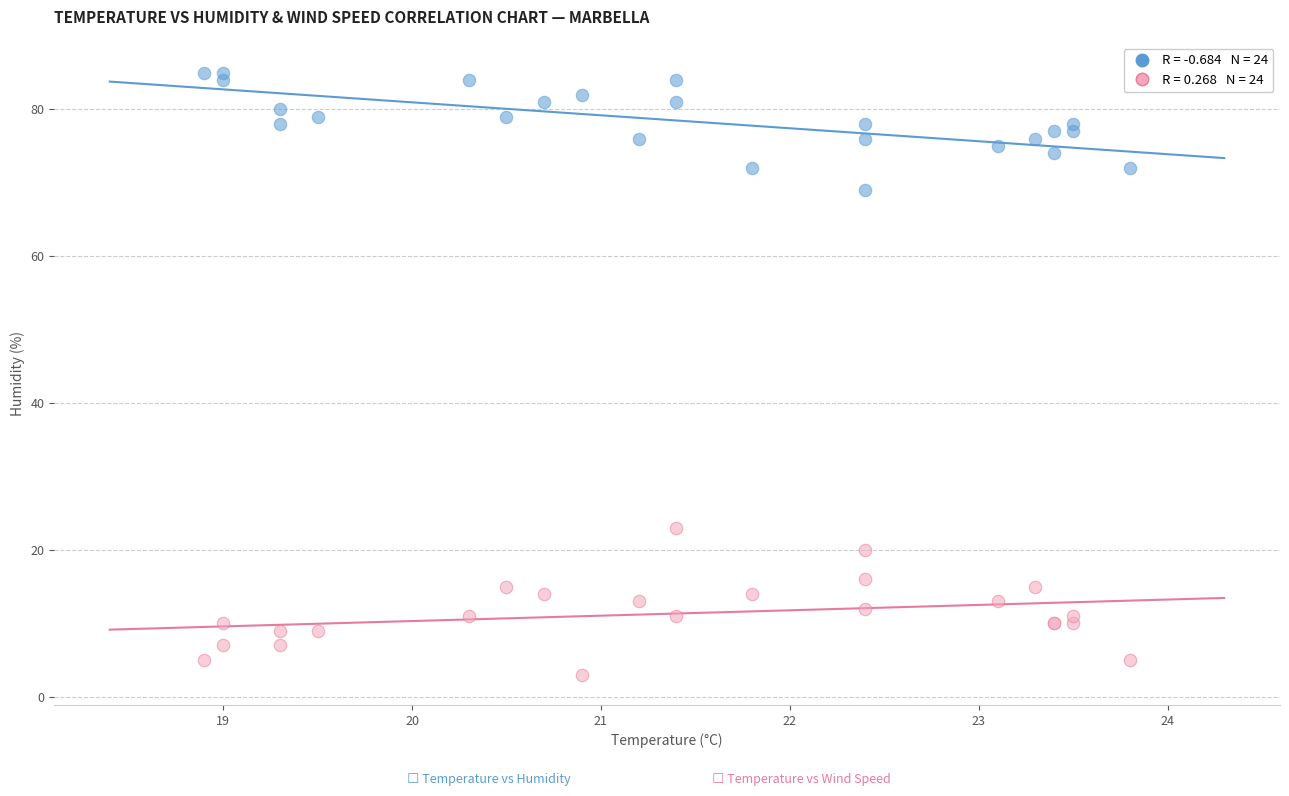

Across all series, what Y value is closest to 44?

23